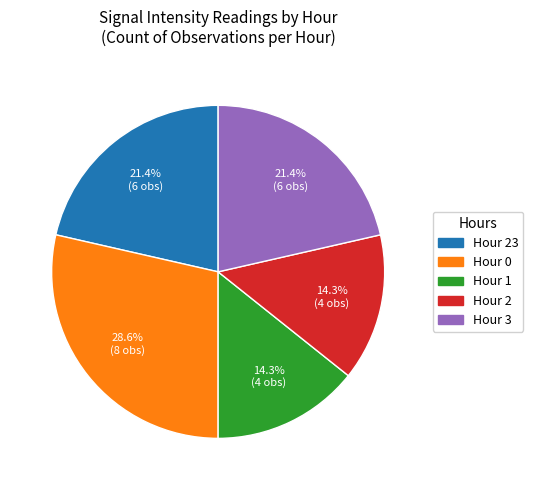

Does any single category account for the majority?

No